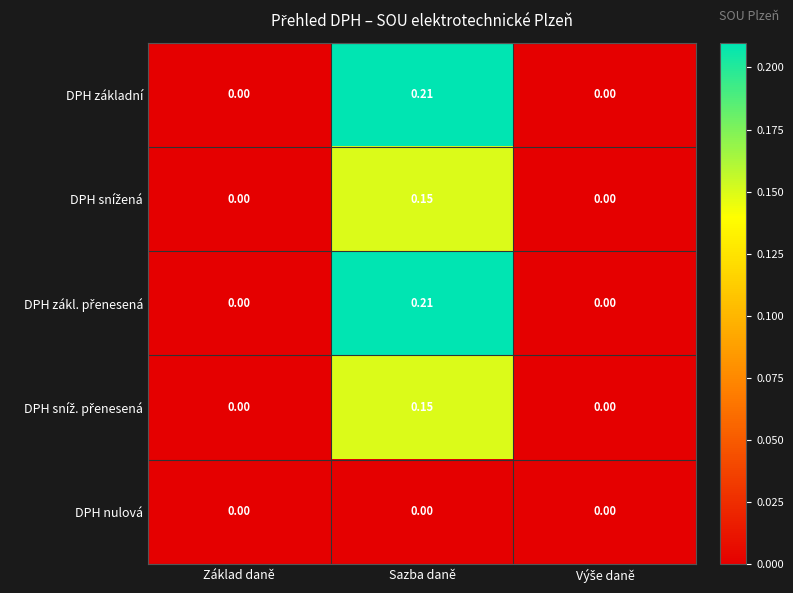

How many data points does each series have?

3